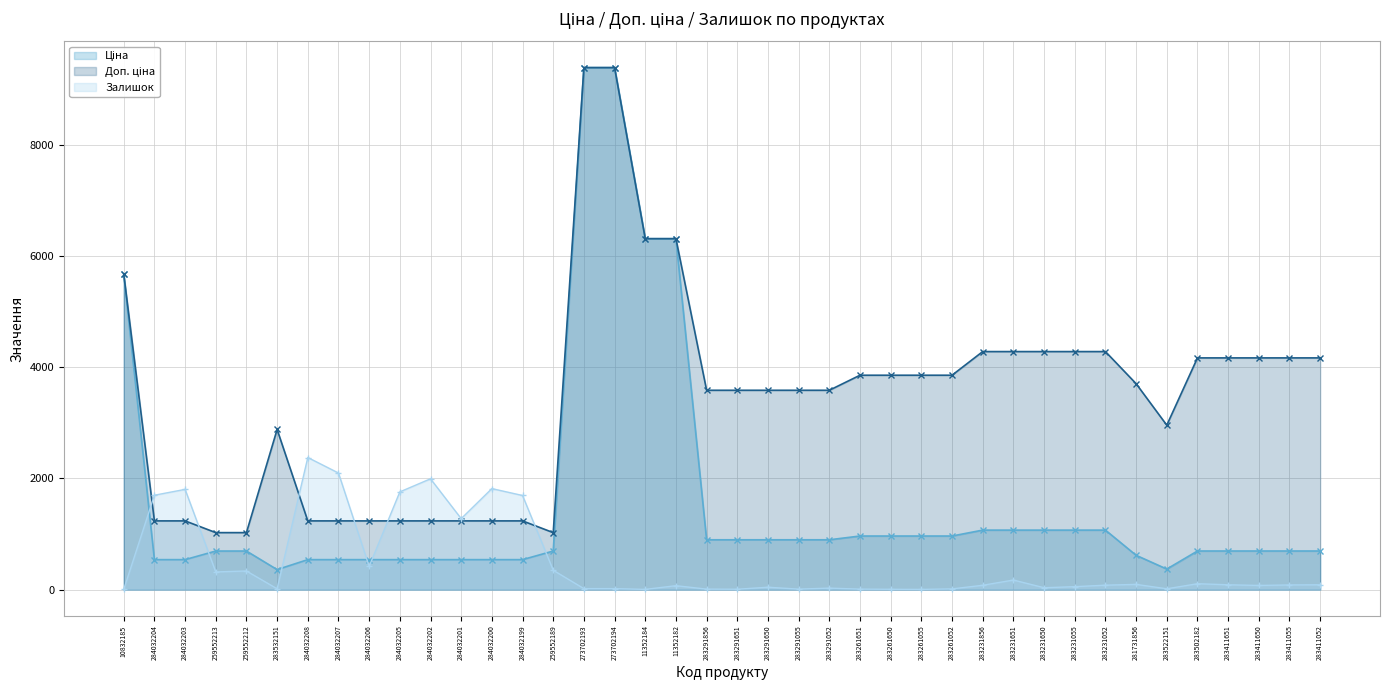

List the labels in order of Ціна value, smallest first.

283532151, 283522151, 284032204, 284032203, 284032208, 284032207, 284032206, 284032205, 284032202, 284032201, 284032200, 284032199, 281731856, 259552213, 259552212, 259552189, 283502182, 283411651, 283411650, 283411055, 283411052, 283291856, 283291651, 283291650, 283291055, 283291052, 283261651, 283261650, 283261055, 283261052, 283231856, 283231651, 283231650, 283231055, 283231052, 10832185, 11352184, 11352182, 273702193, 273702194